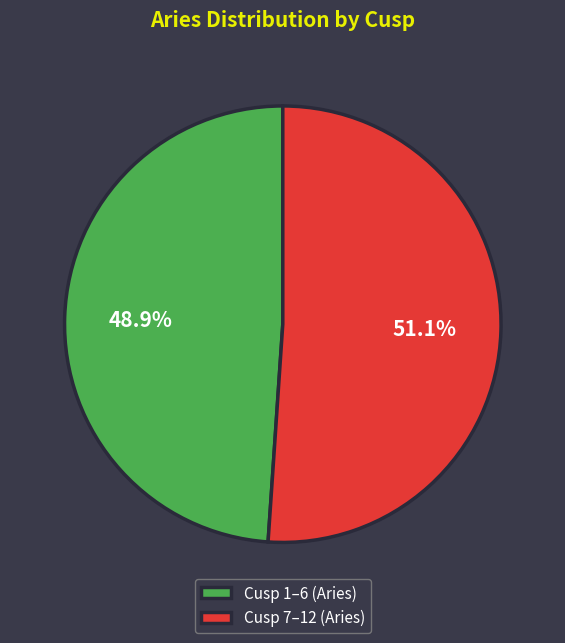

Which category has the biggest portion of the pie?

Cusp 7–12 (Aries)